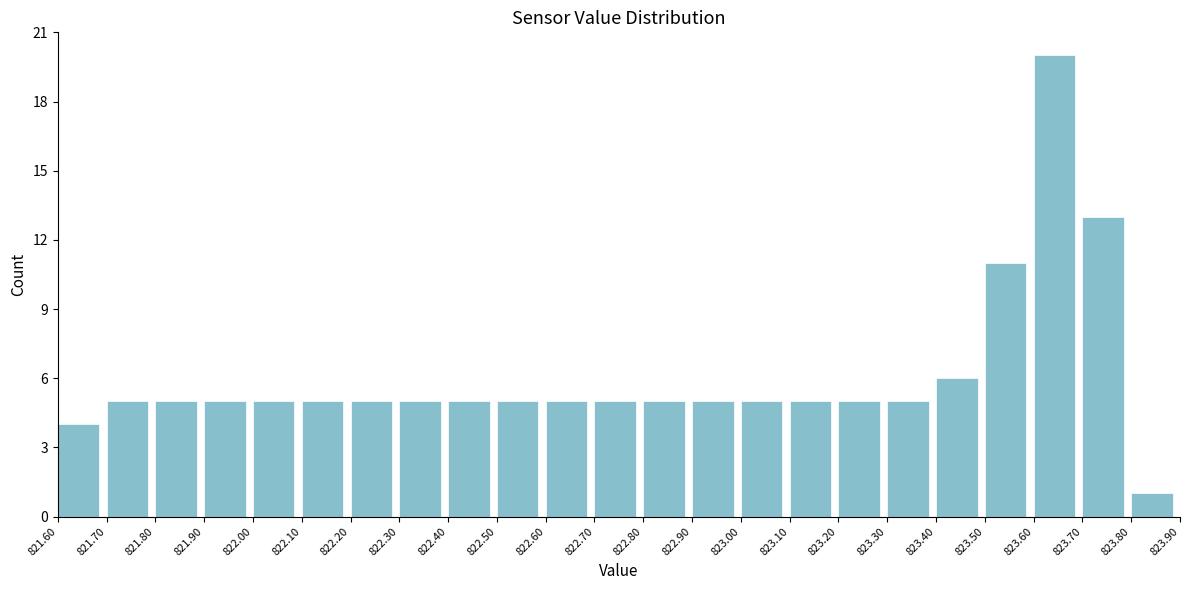

Over which range of the x-axis is the bar tallest?

823.60 to 823.70